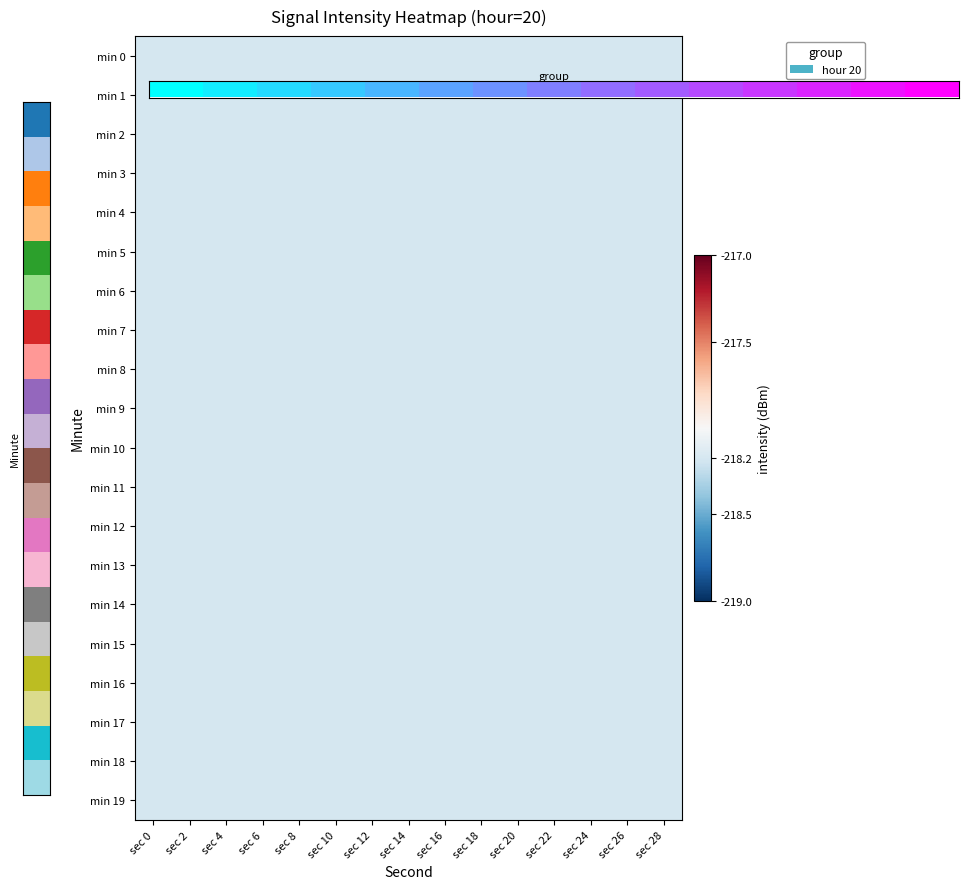

What is the difference between the highest and lowest values at sec 4?

220.2